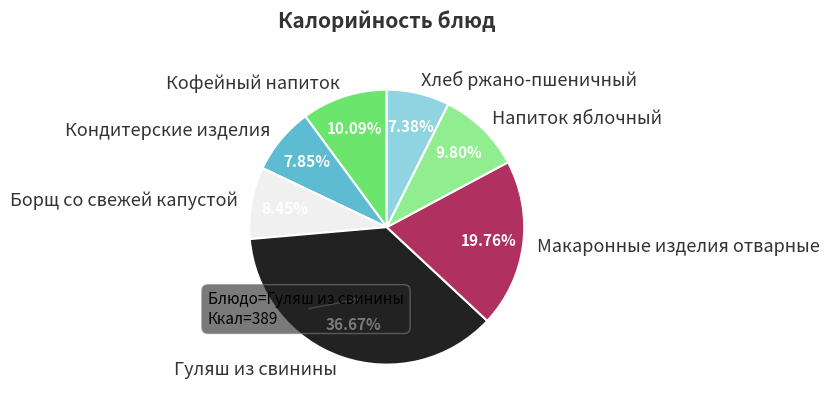

What percentage is the Кофейный напиток slice, to the nearest percent?

10%